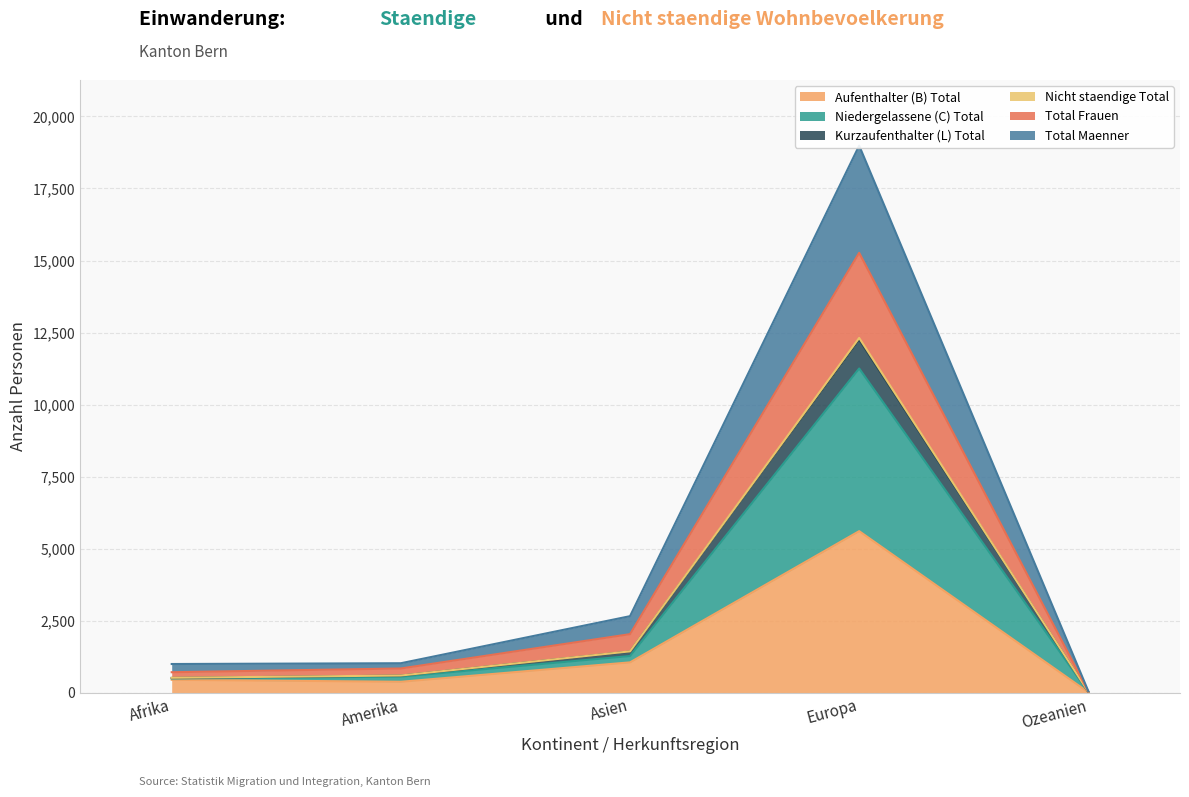

In Total Maenner, how many points are higher than both neighbors (excluding endpoints)?

1